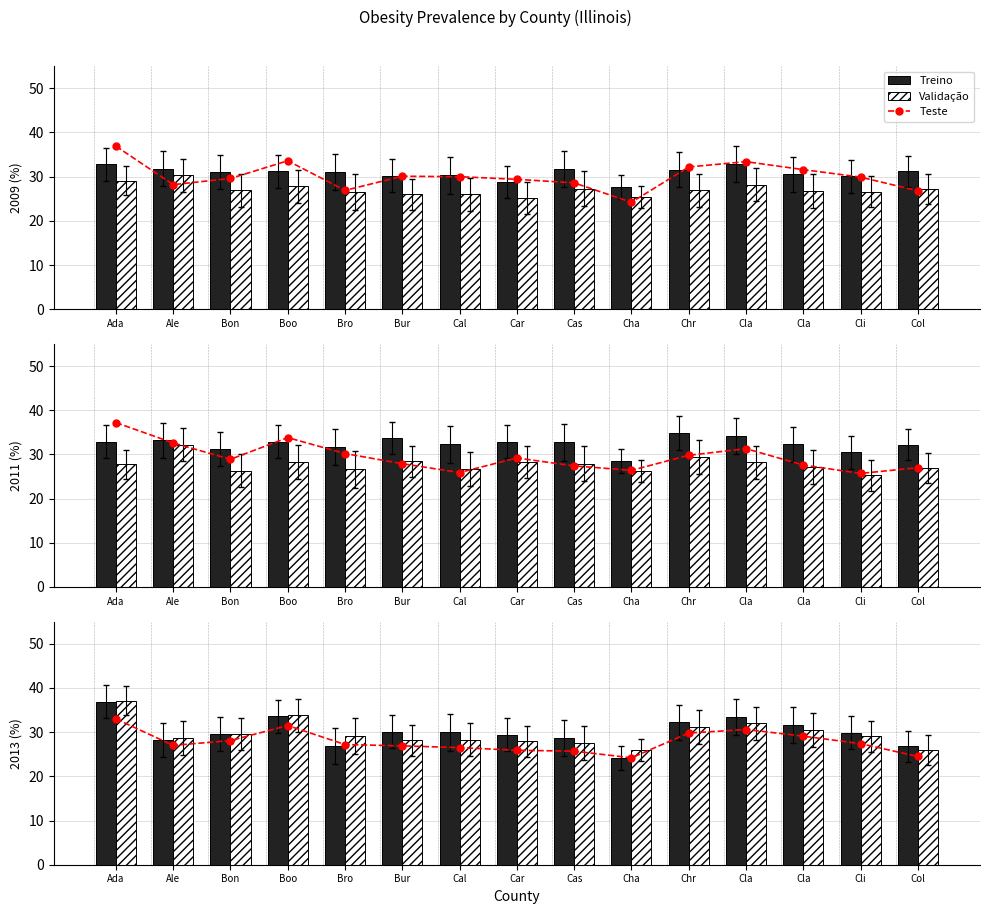

Which series has the largest range (max minus min)?

Treino